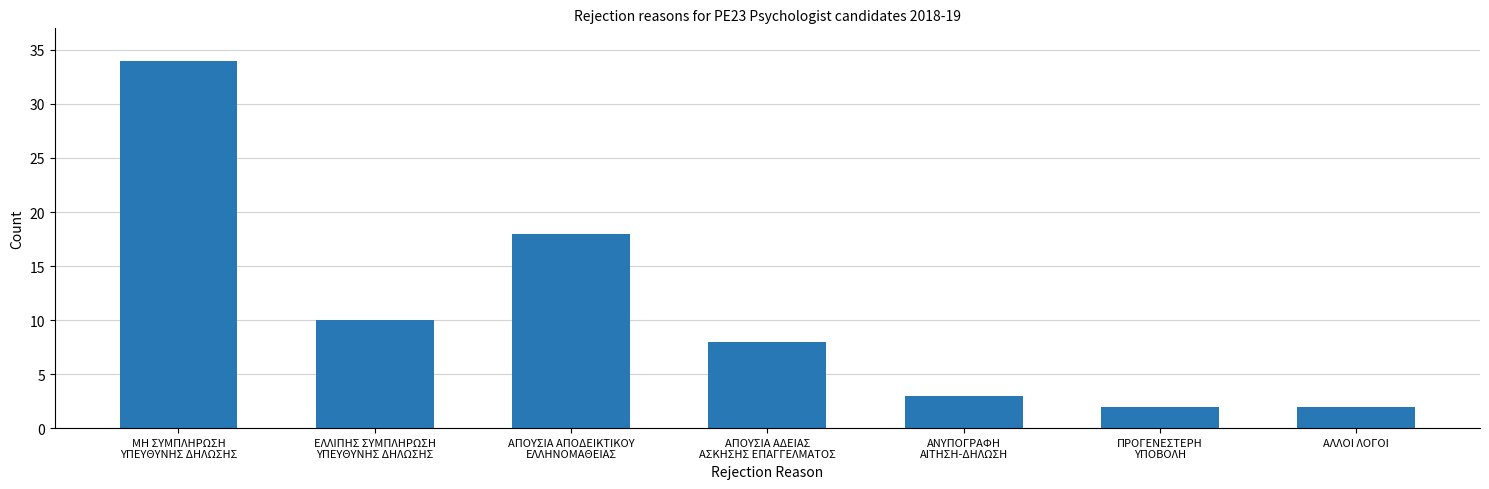

Reading left to right, list all the values displayed in this chart.

34	10	18	8	3	2	2